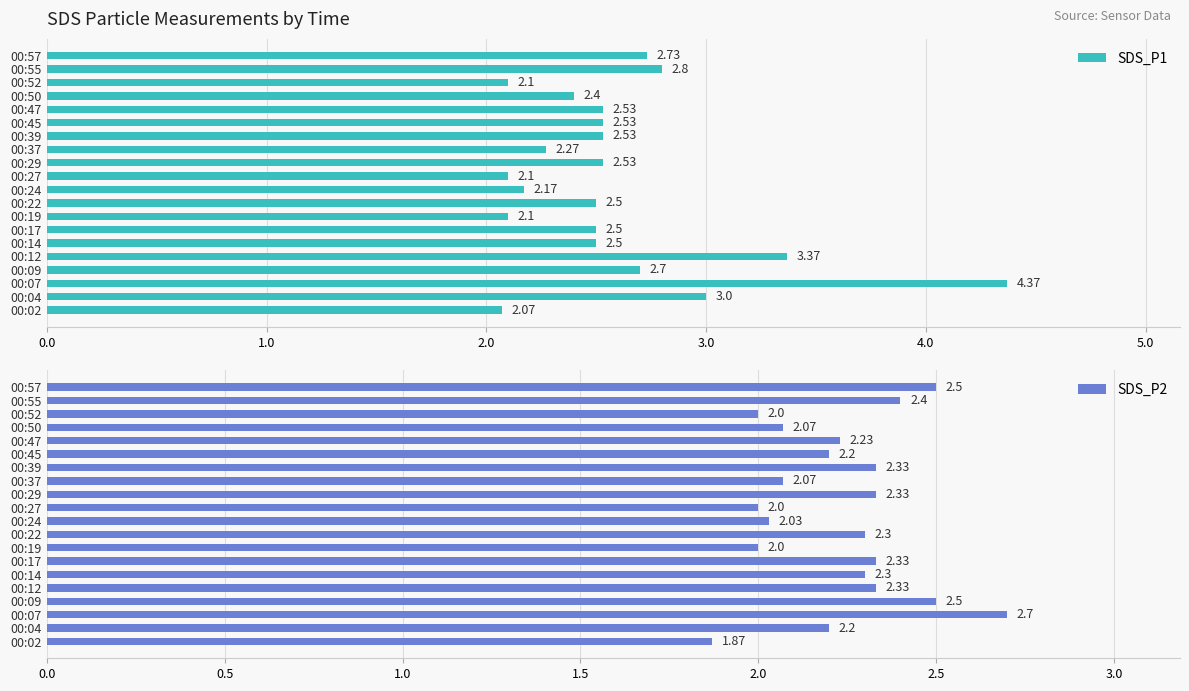

What is the difference between the maximum and minimum values in the SDS_P2 series?

0.8